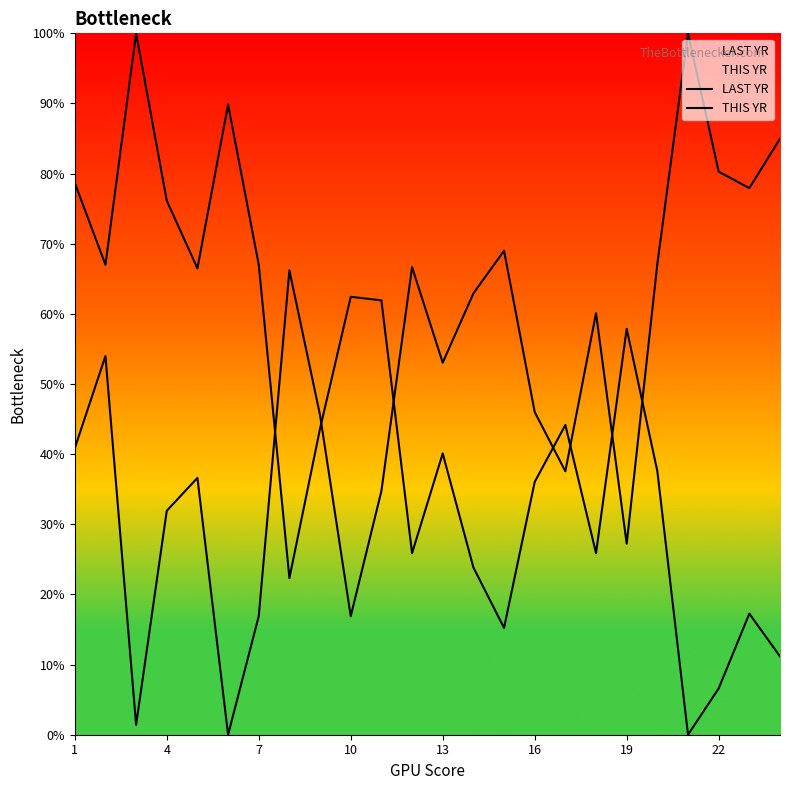

What is the sum of all LAST YR values?

10.8